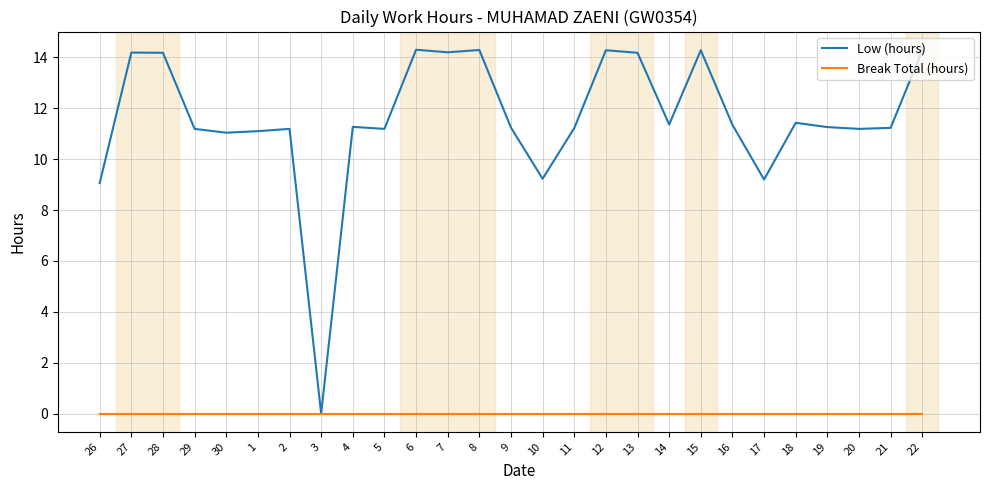

What is the highest value of the Low (hours) series?

14.3